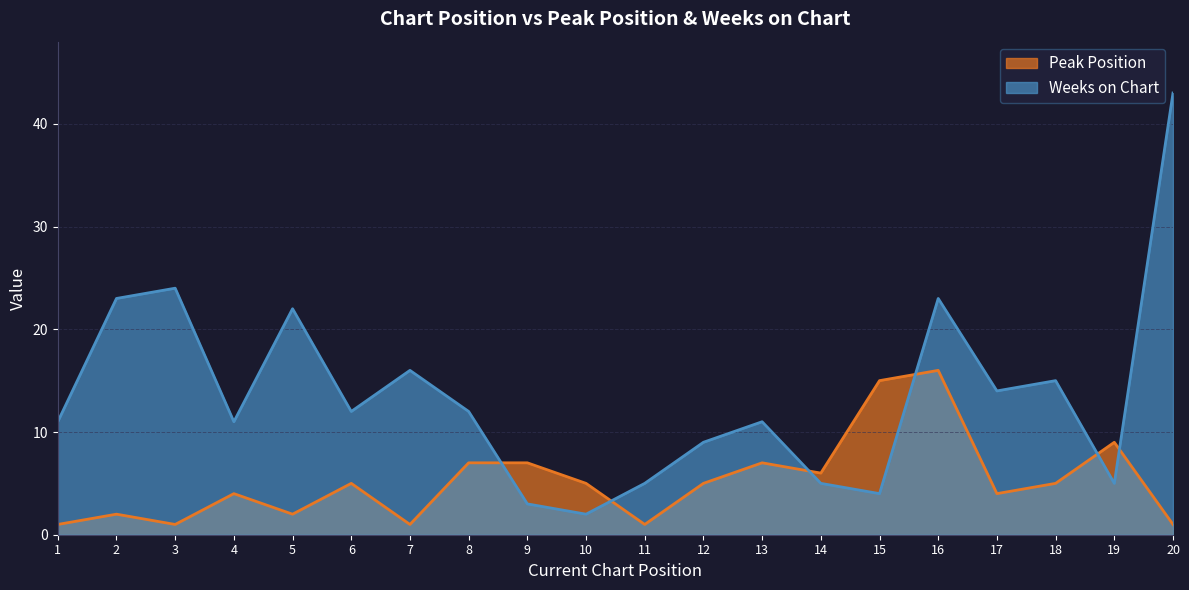

Rank the series by their maximum value, from lowest to highest.

Peak Position, Weeks on Chart